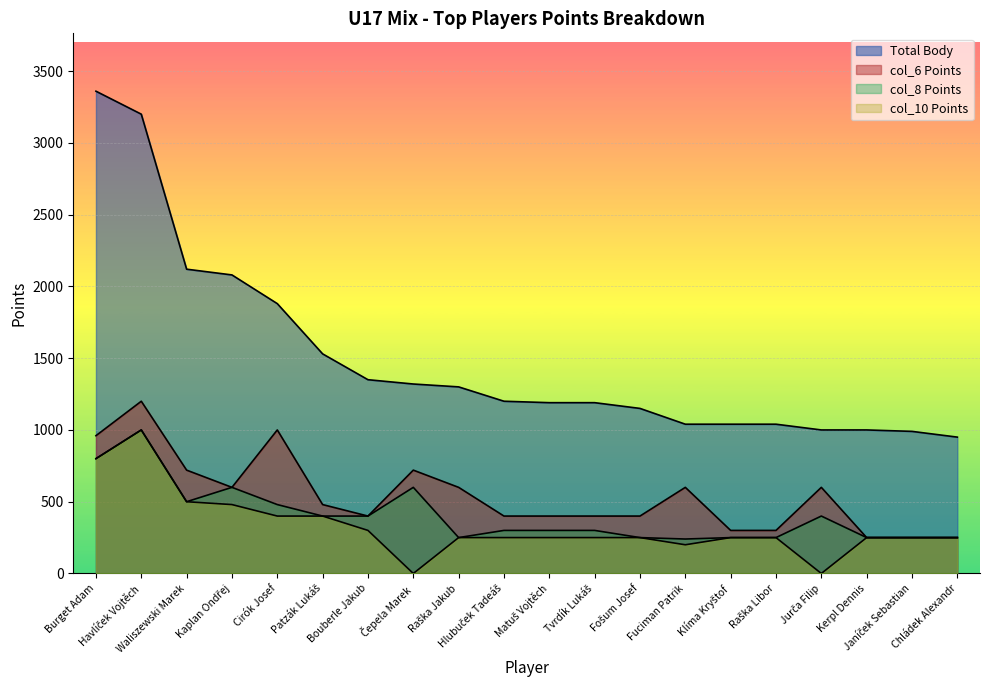

Reading right to left, list all the values displayed in this chart.

Body: 950	990	1000	1000	1040	1040	1040	1150	1190	1190	1200	1300	1320	1350	1530	1880	2080	2120	3200	3360
col_6: 250	250	250	600	300	300	600	400	400	400	400	600	720	400	480	1000	600	720	1200	960
col_8: 250	250	250	400	250	250	240	250	300	300	300	250	600	400	400	480	600	500	1000	800
col_10: 250	250	250	0	250	250	200	250	250	250	250	250	0	300	400	400	480	500	1000	800